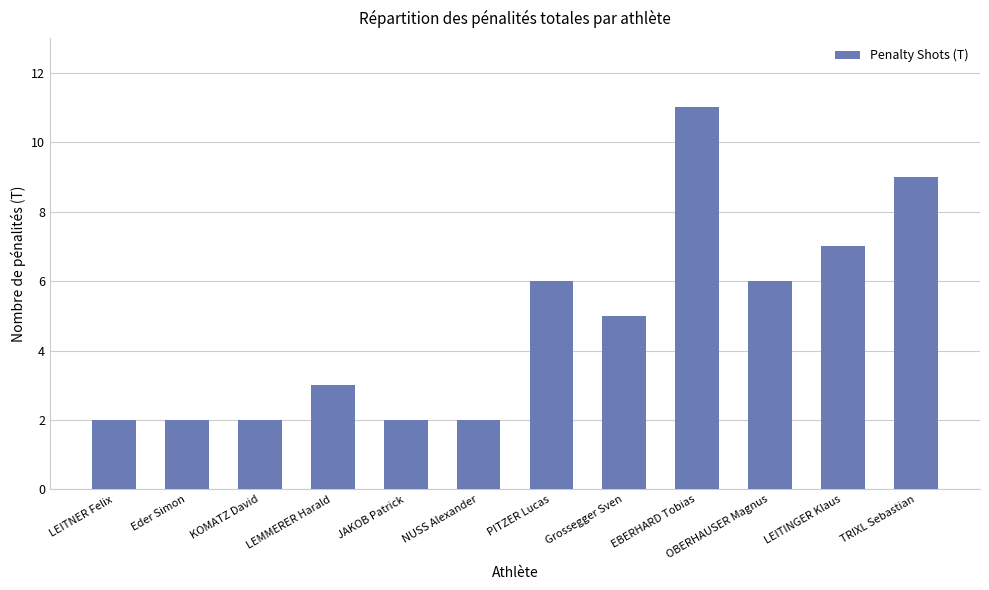

What is the label of the 10th bar from the right?

KOMATZ David